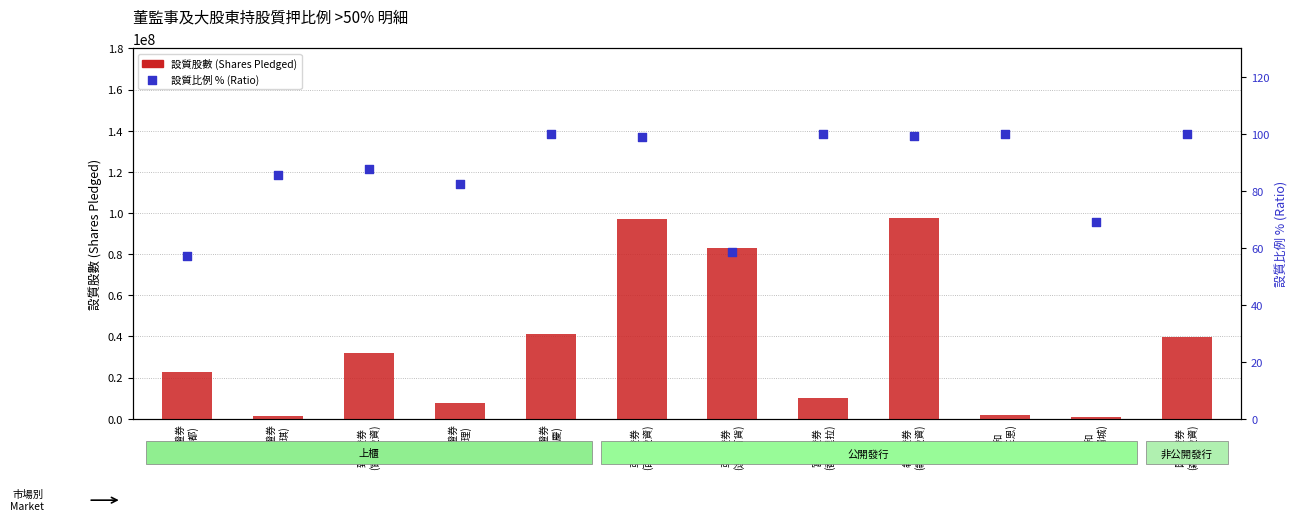

Is the value of 設質比例 % (Ratio) at 犇亞證券
(犇亞投資) greater than the value of 設質股數 (Shares Pledged) at 亞東證券
(遠東百貨)?

No